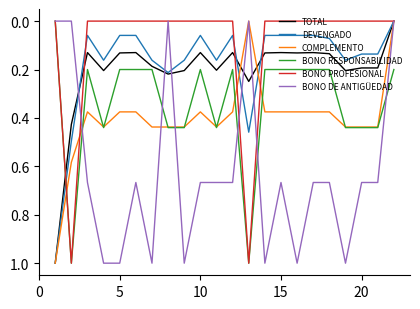

Which series has the largest total across all categories?

BONO DE ANTIGÜEDAD